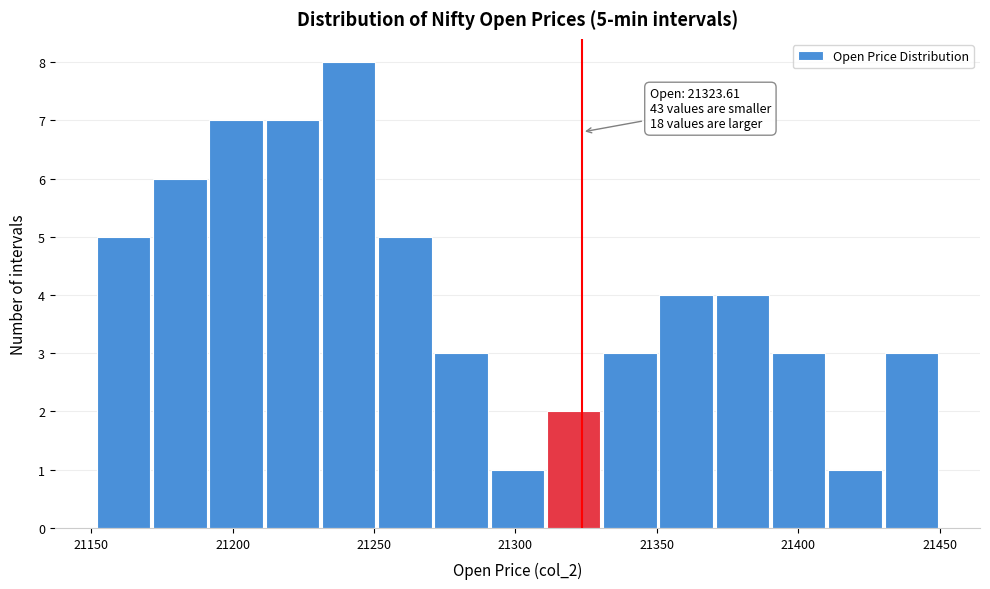

Read against the x-axis, roughly where is the centre of the tallest bar?

21240